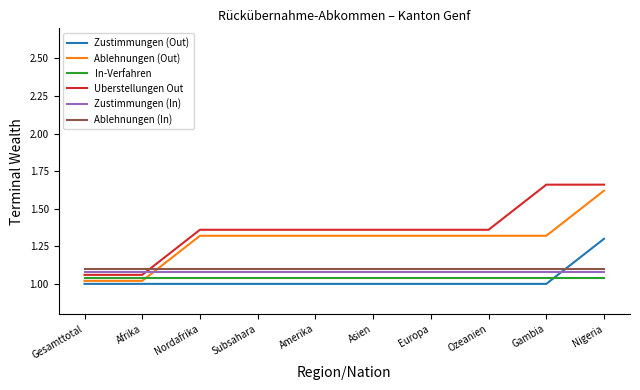

Is the value of Zustimmungen (Out) at Gambia greater than the value of Ablehnungen (Out) at Subsahara?

No